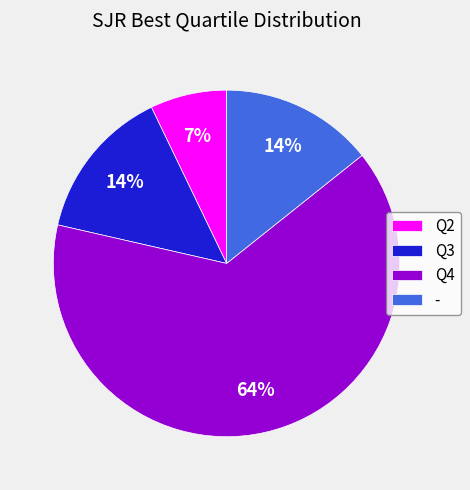

Count the number of slices in the pie.

4